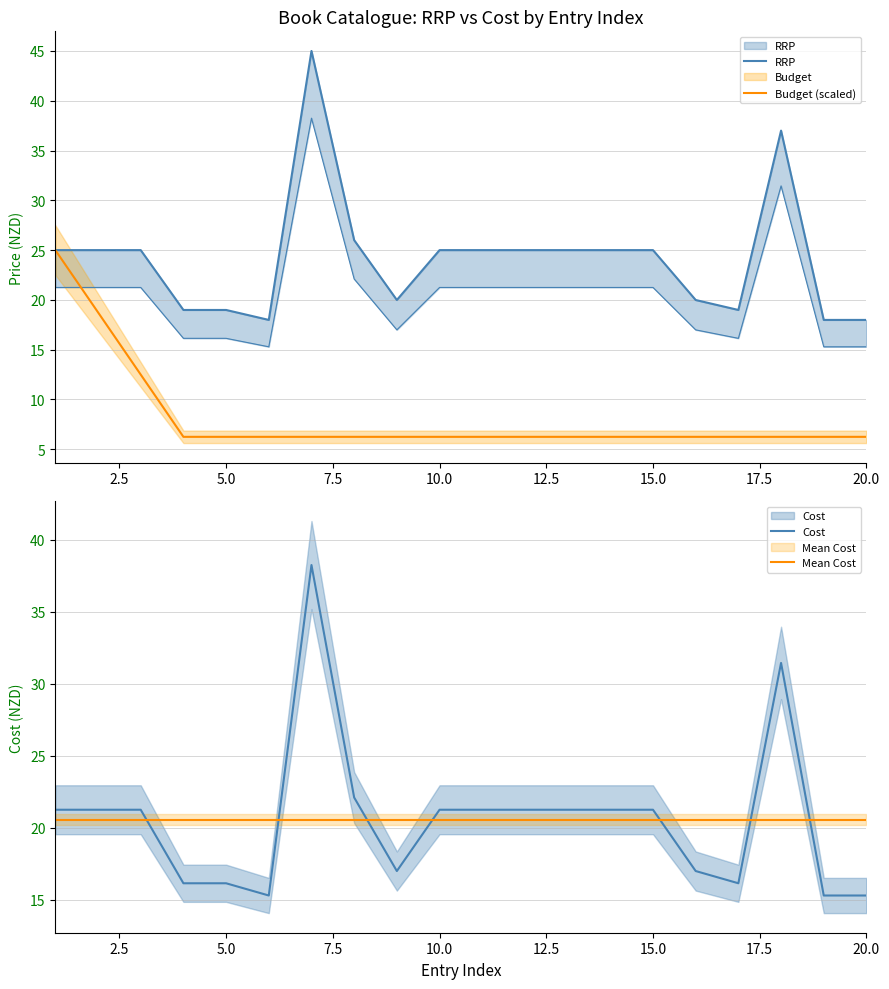

What is the maximum value for Budget (scaled)?

25.0